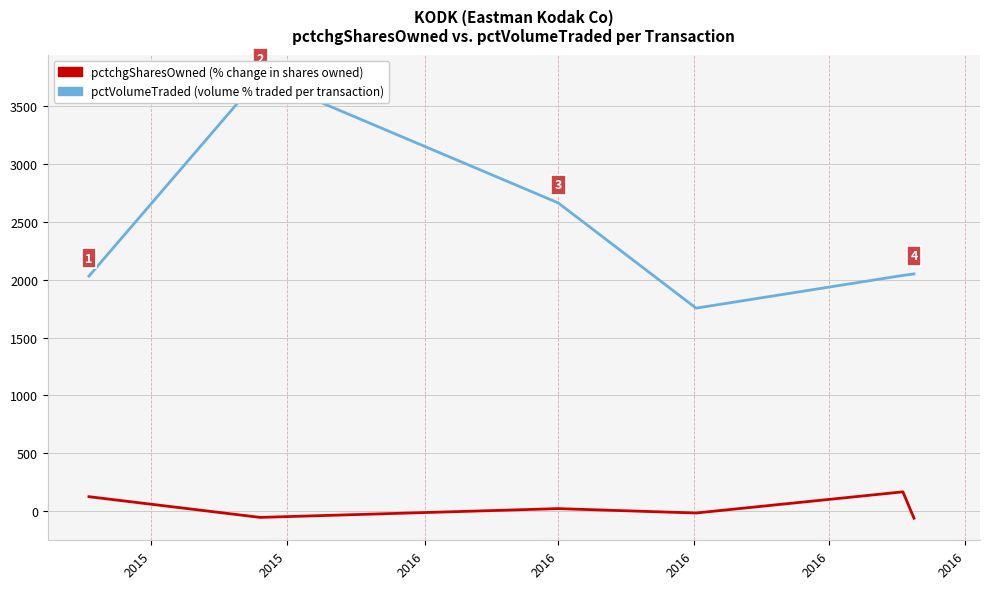

List the series in order of their overall mean, highest first.

pctVolumeTraded (volume % traded per transaction), pctchgSharesOwned (% change in shares owned)